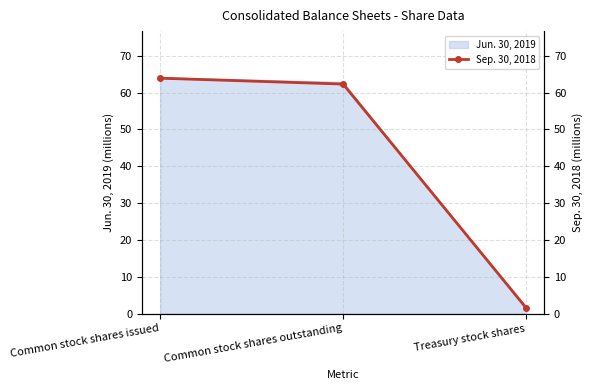

What is the label of the 3rd point from the left?

Treasury stock shares